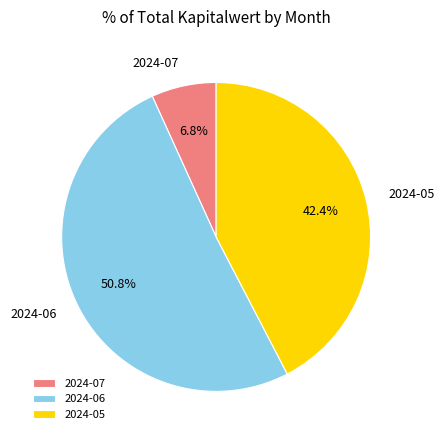

Is there a majority slice in this chart?

Yes